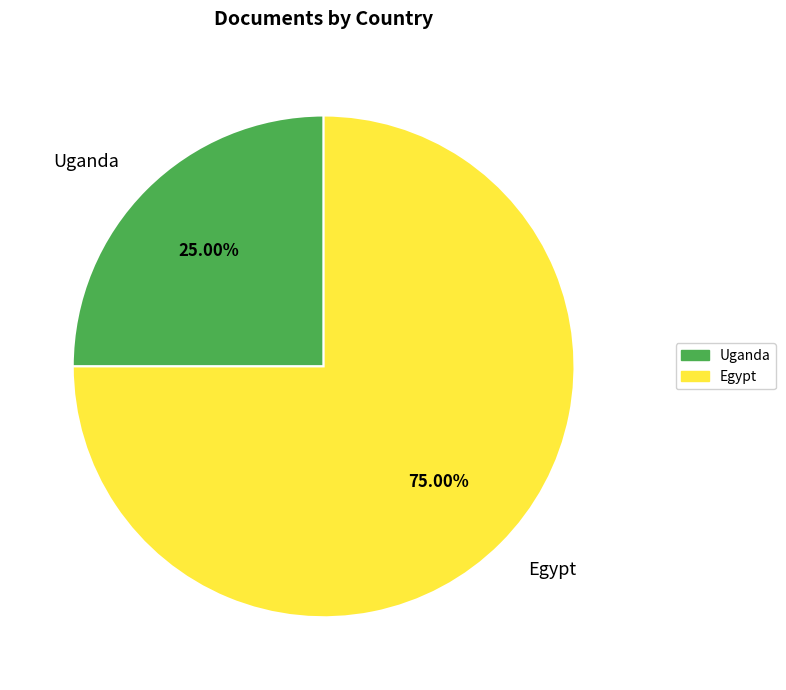

To the nearest percent, what portion does Uganda represent?

25%